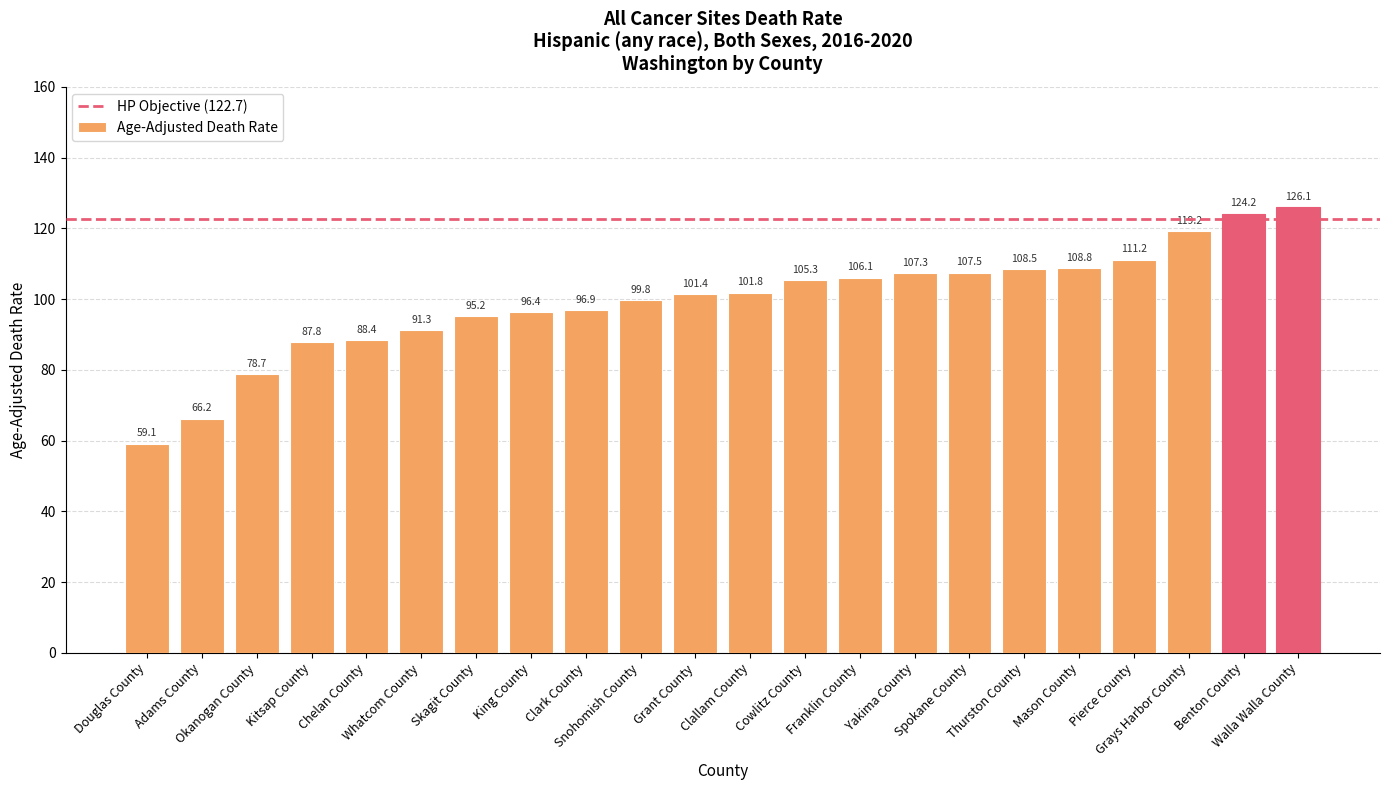

What is the ratio of the value at Cowlitz County to the value at Douglas County?

1.8